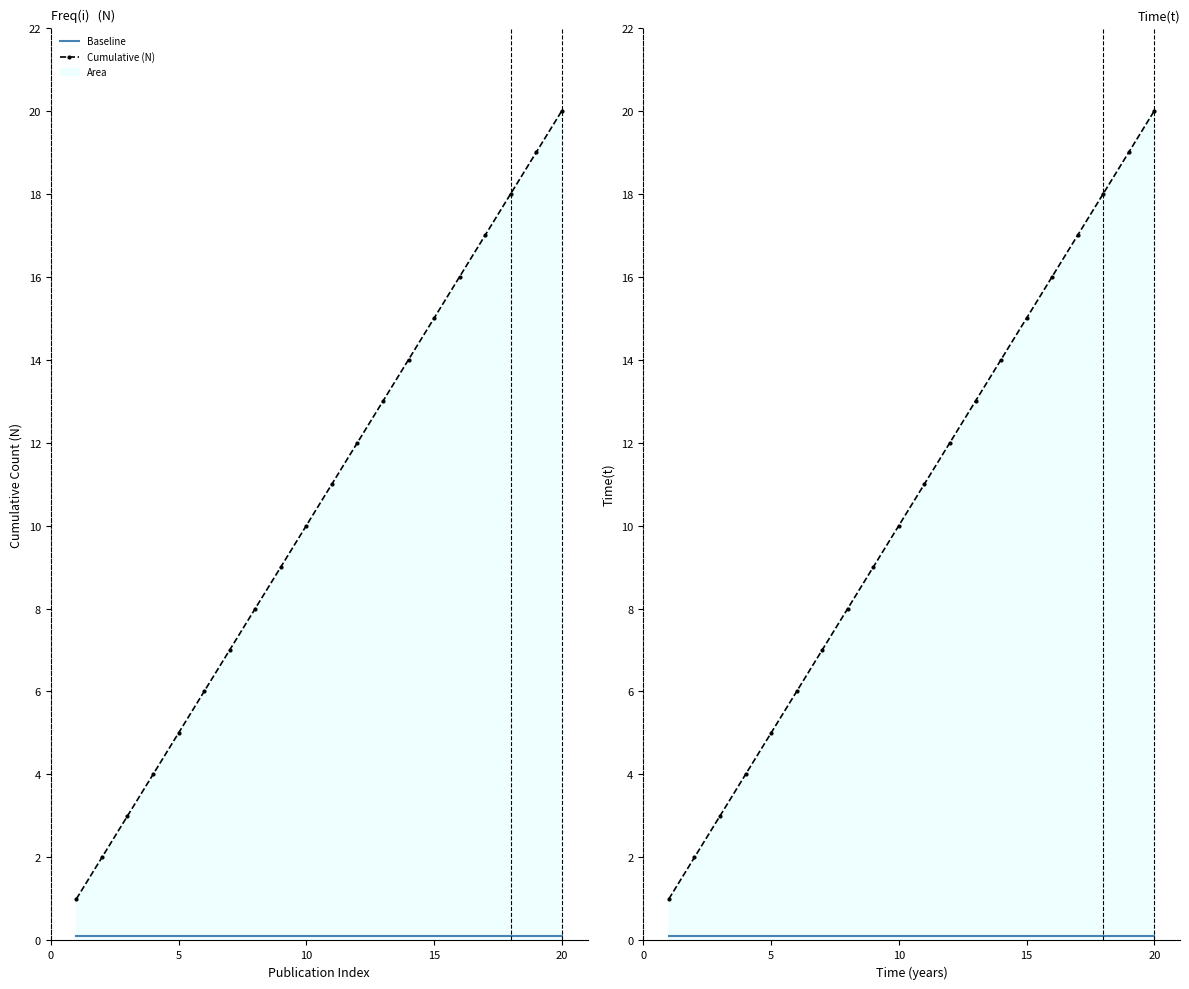

Reading right to left, transcribe all the data shown in this chart.

Baseline: 0.1	0.1	0.1	0.1	0.1	0.1	0.1	0.1	0.1	0.1	0.1	0.1	0.1	0.1	0.1	0.1	0.1	0.1	0.1	0.1
Cumulative (N): 20.0	19.0	18.0	17.0	16.0	15.0	14.0	13.0	12.0	11.0	10.0	9.0	8.0	7.0	6.0	5.0	4.0	3.0	2.0	1.0